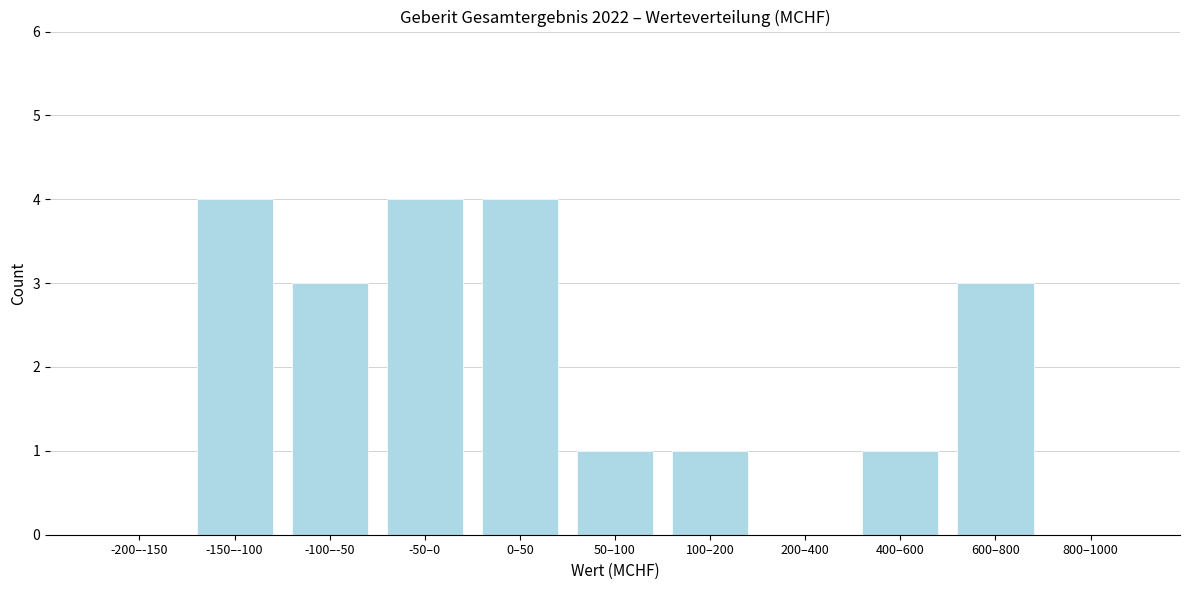

Reading right to left, transcribe all the data shown in this chart.

800–1000=0	600–800=3	400–600=1	200–400=0	100–200=1	50–100=1	0–50=4	-50–0=4	-100–-50=3	-150–-100=4	-200–-150=0